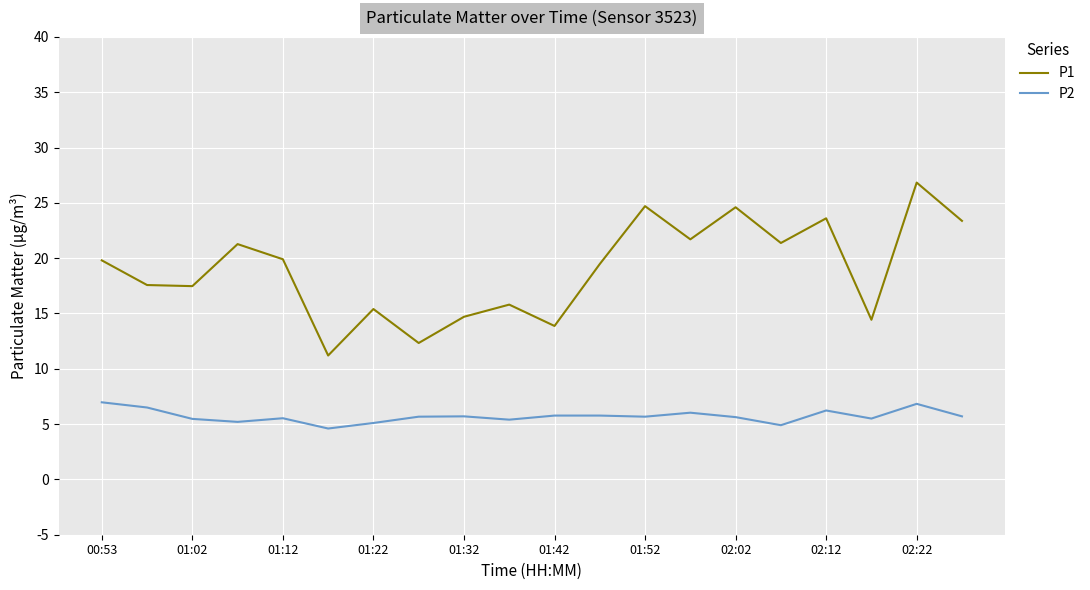

List the series in order of their overall mean, highest first.

P1, P2